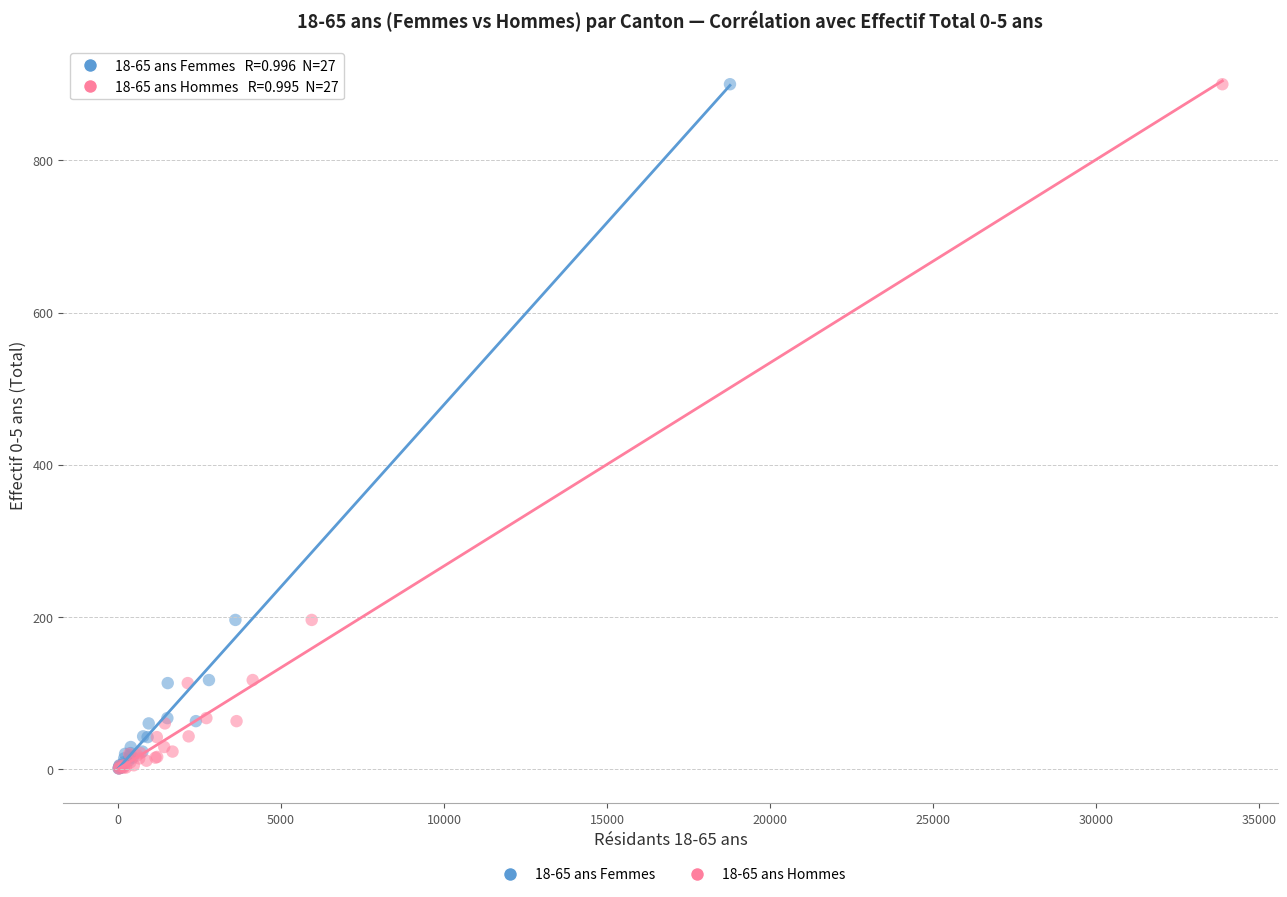

What are all the series names shown in the legend?

18-65 ans Femmes, 18-65 ans Hommes